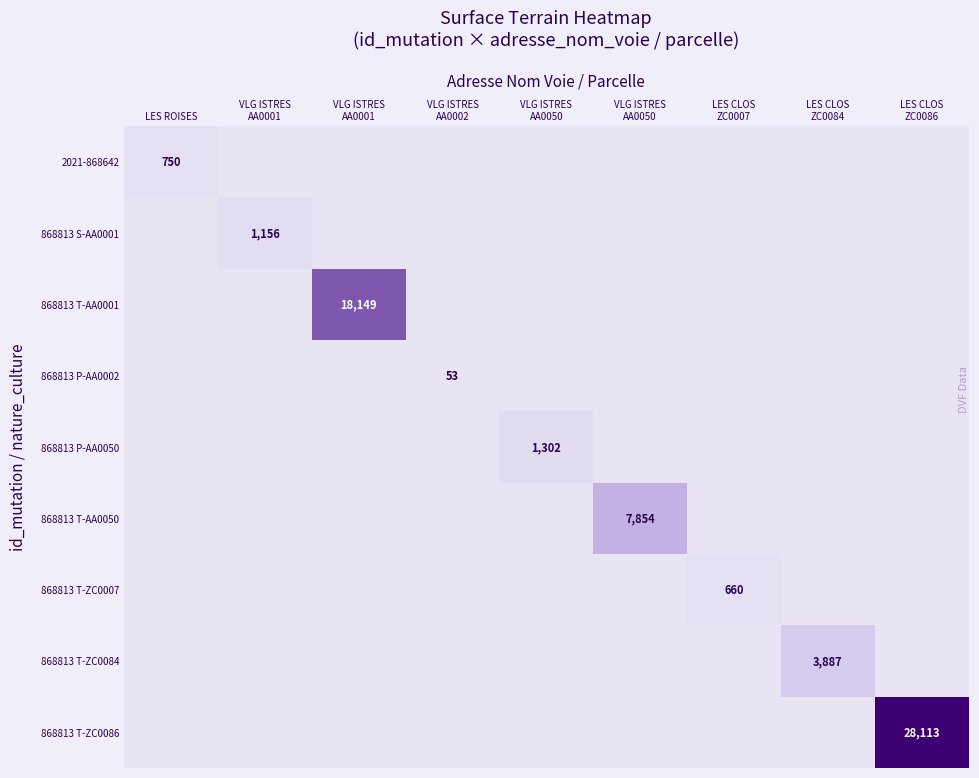

Is it true that 868813 T-ZC0084 equals -2199 at VLG ISTRES AA0050?

False